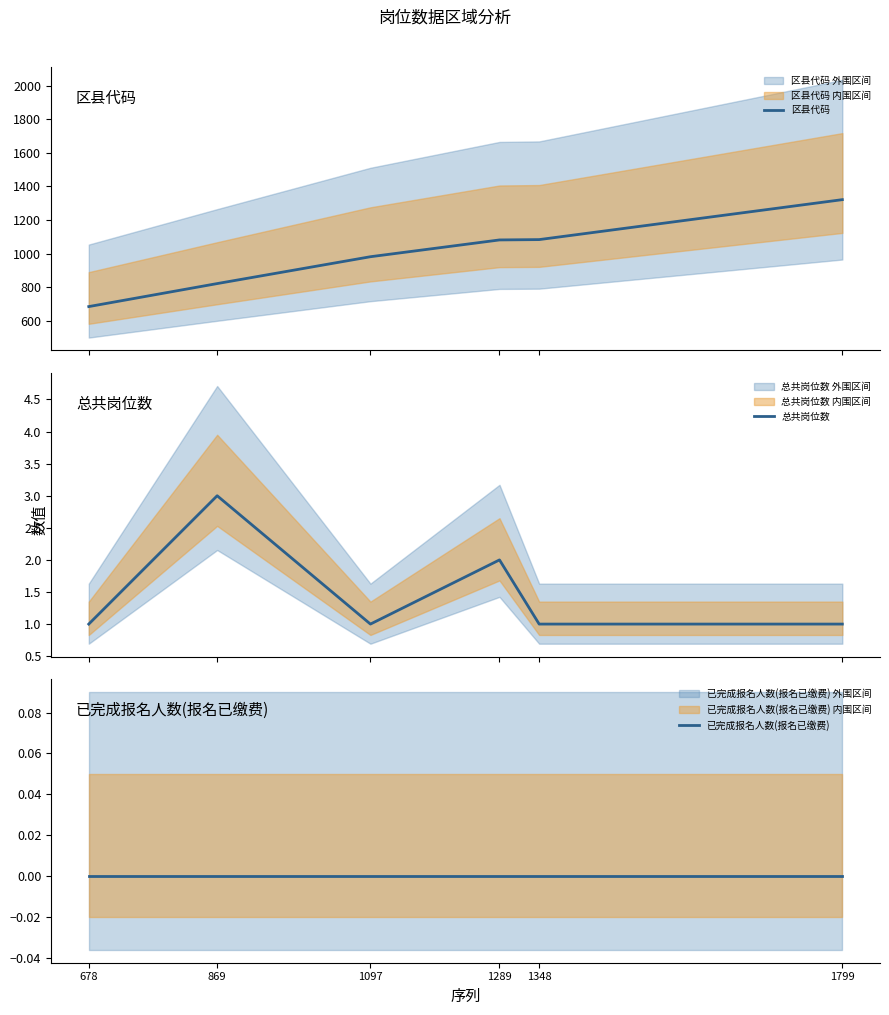

Which series changed the most between 869 and 1289?

区县代码